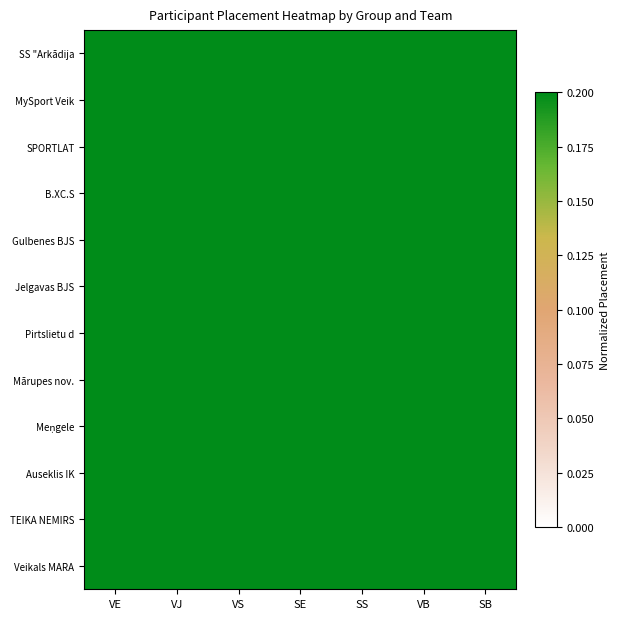

At which category is the sum across all series the highest?

SB